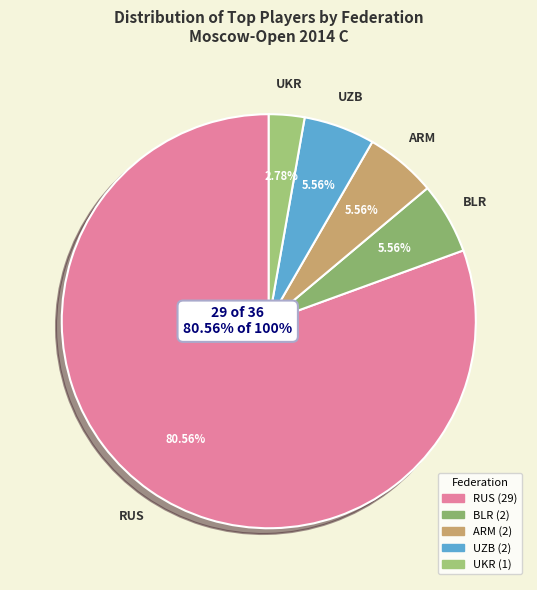

Is it true that RUS is 81% of the pie?

True